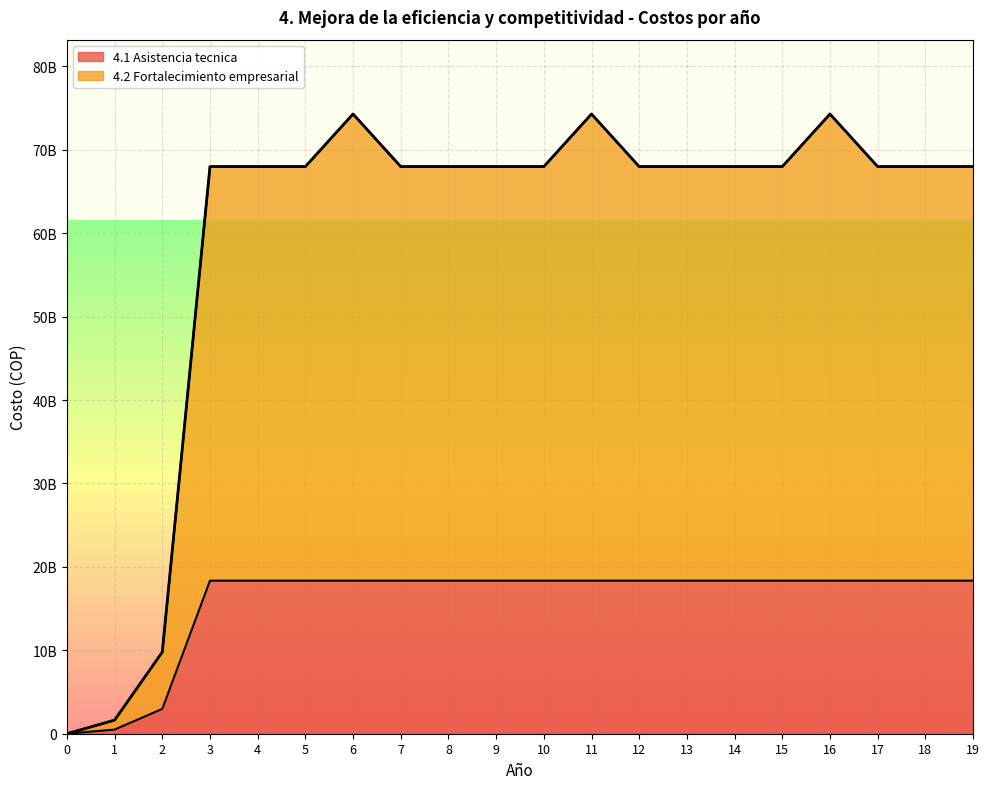

Count the number of categories in the chart.

20